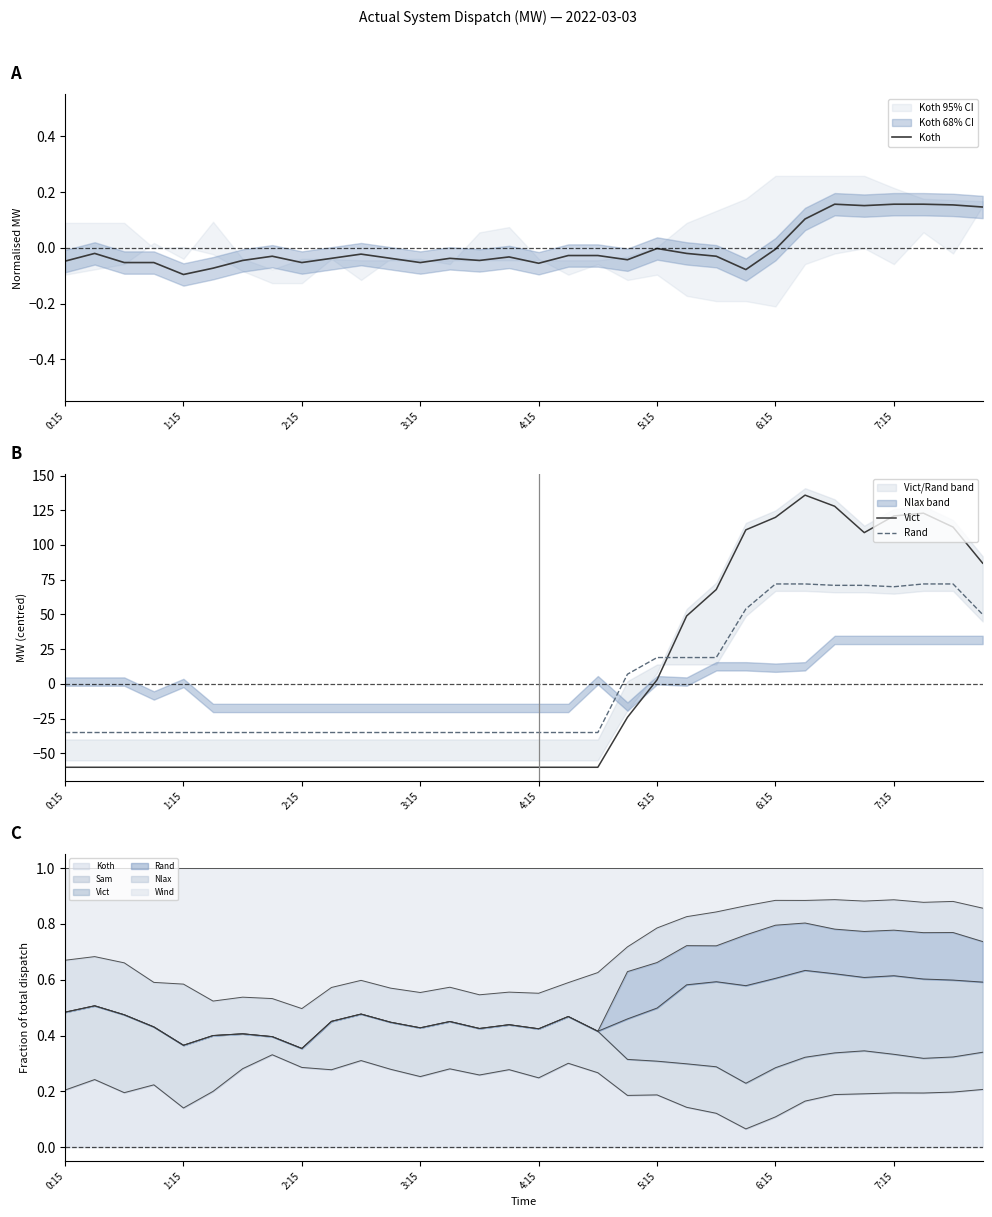

Does the chart display data point markers on the line(s)?

No